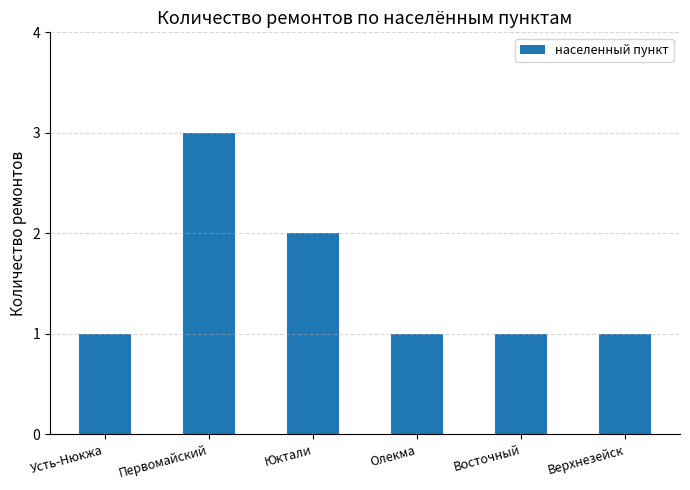

What is the value of the 3rd bar from the left?

2